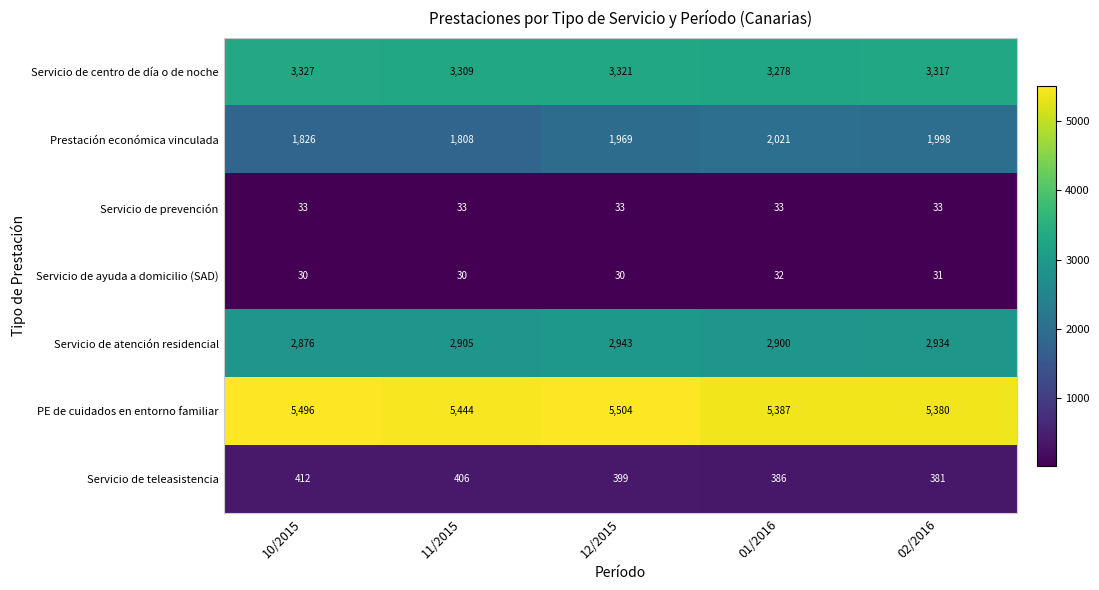

The Servicio de atención residencial series shows 4284 at 11/2015. True or false?

False